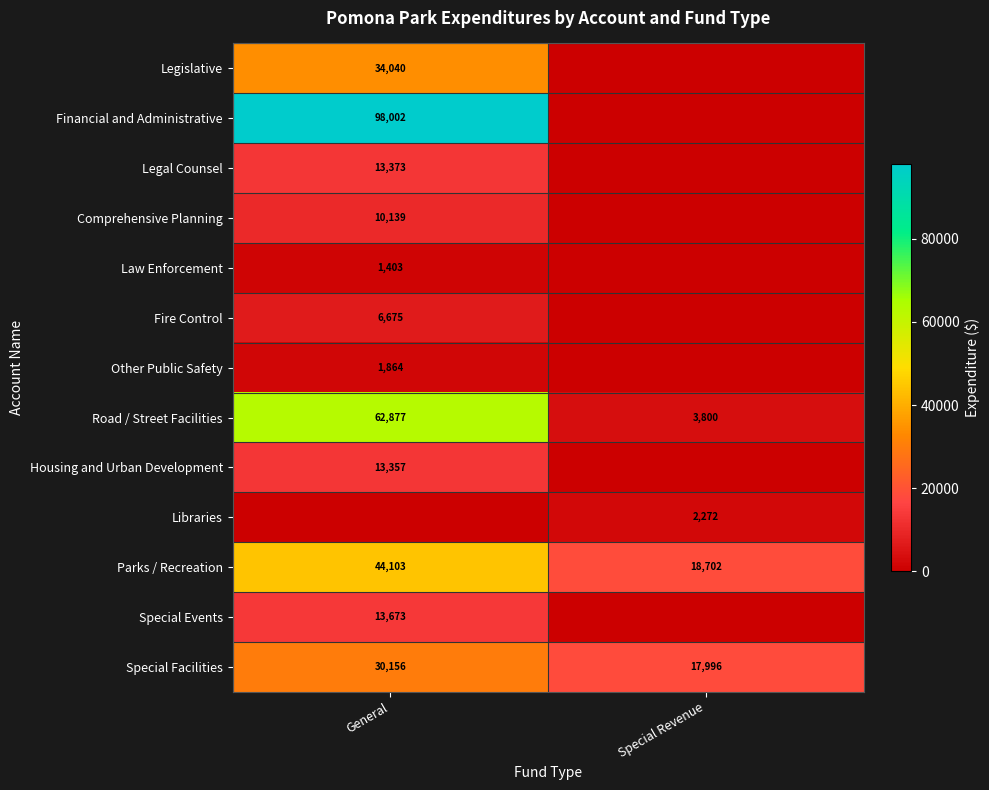

At how many categories does at least one series exceed 89223?

1